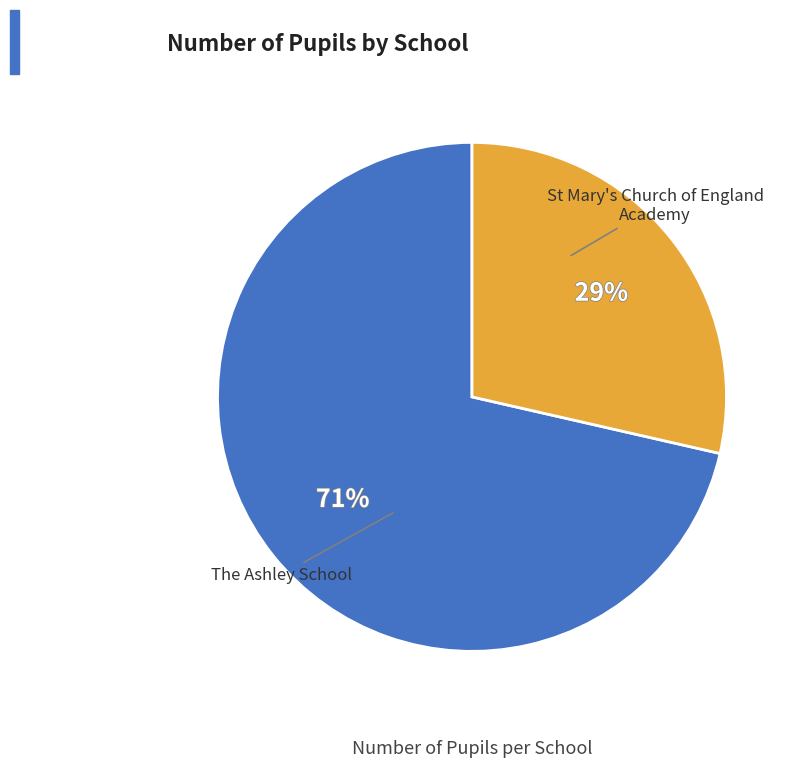

Does The Ashley School represent more than half of the total?

No